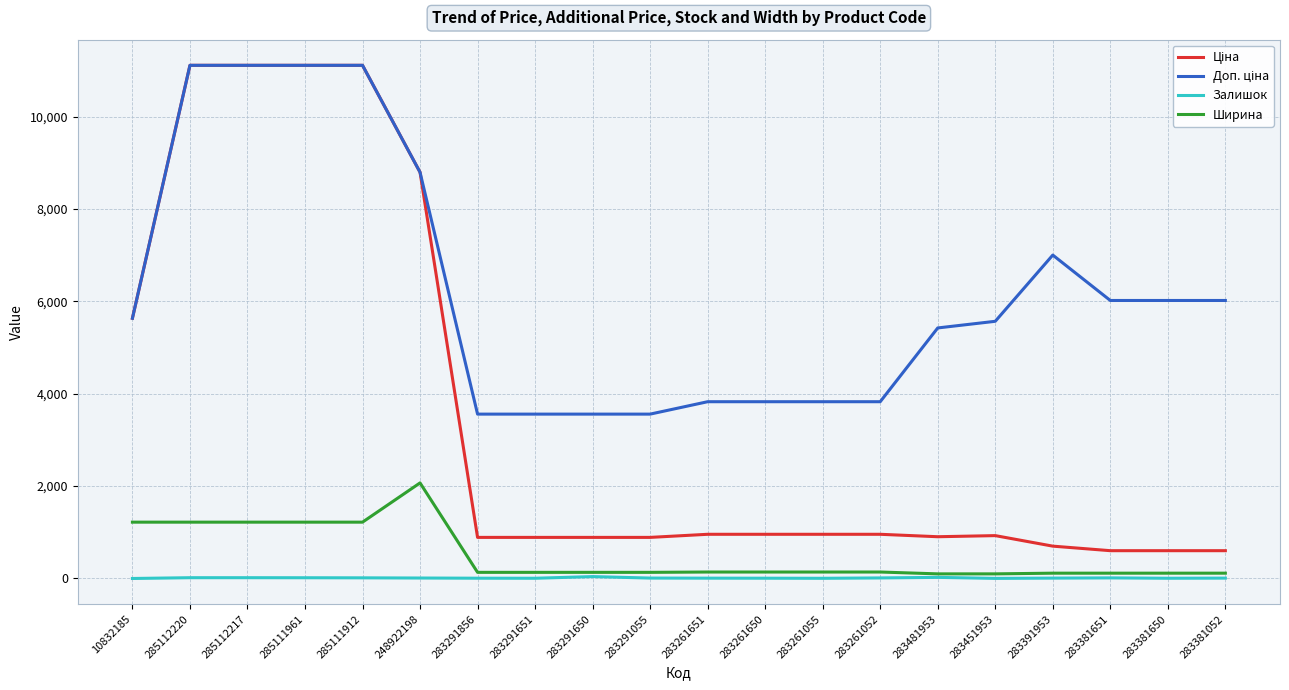

True or false: Ширина has a value of 1220.0 at 285111912.

True